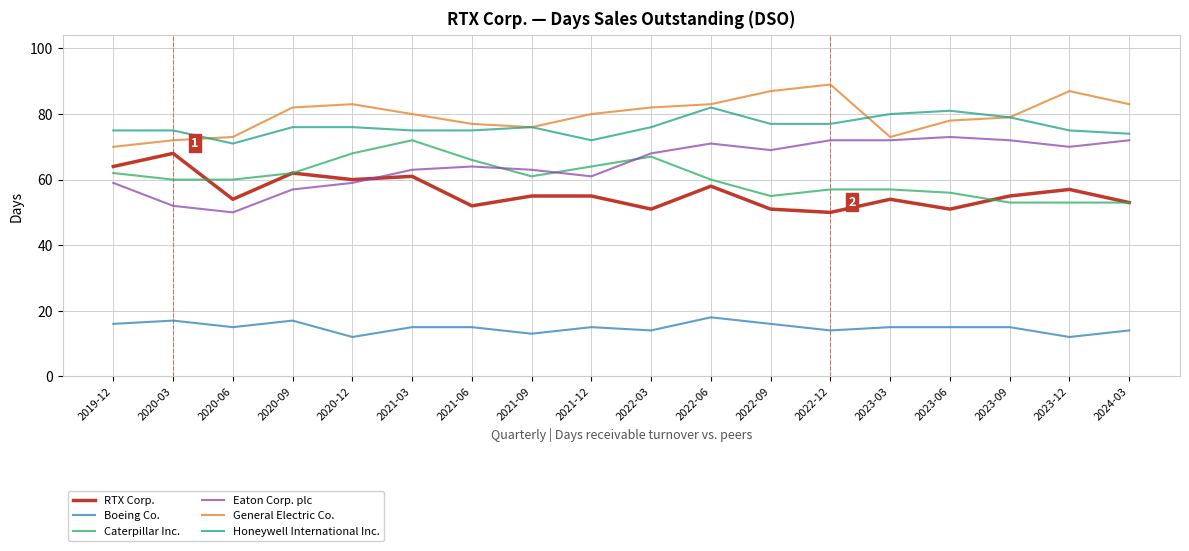

True or false: Caterpillar Inc. and General Electric Co. intersect in this chart.

False